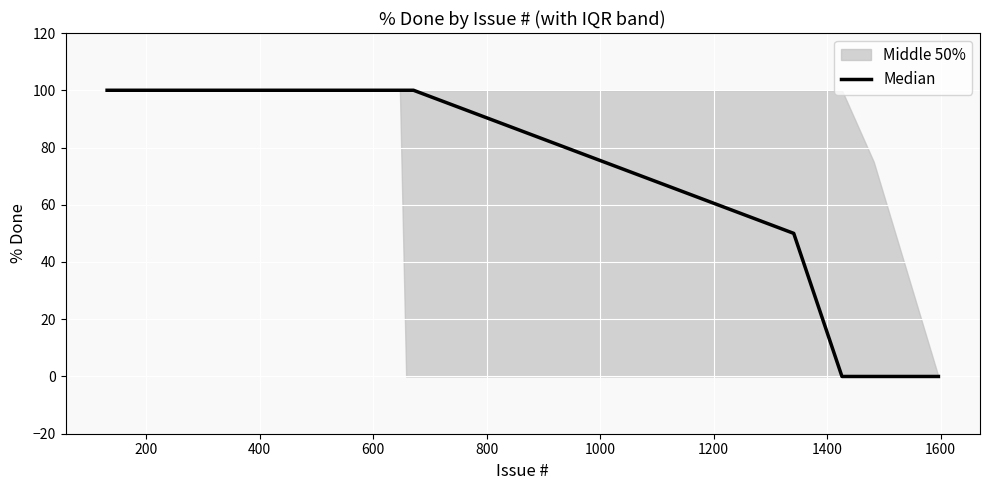

Is it true that the value at 19 is 32?

False